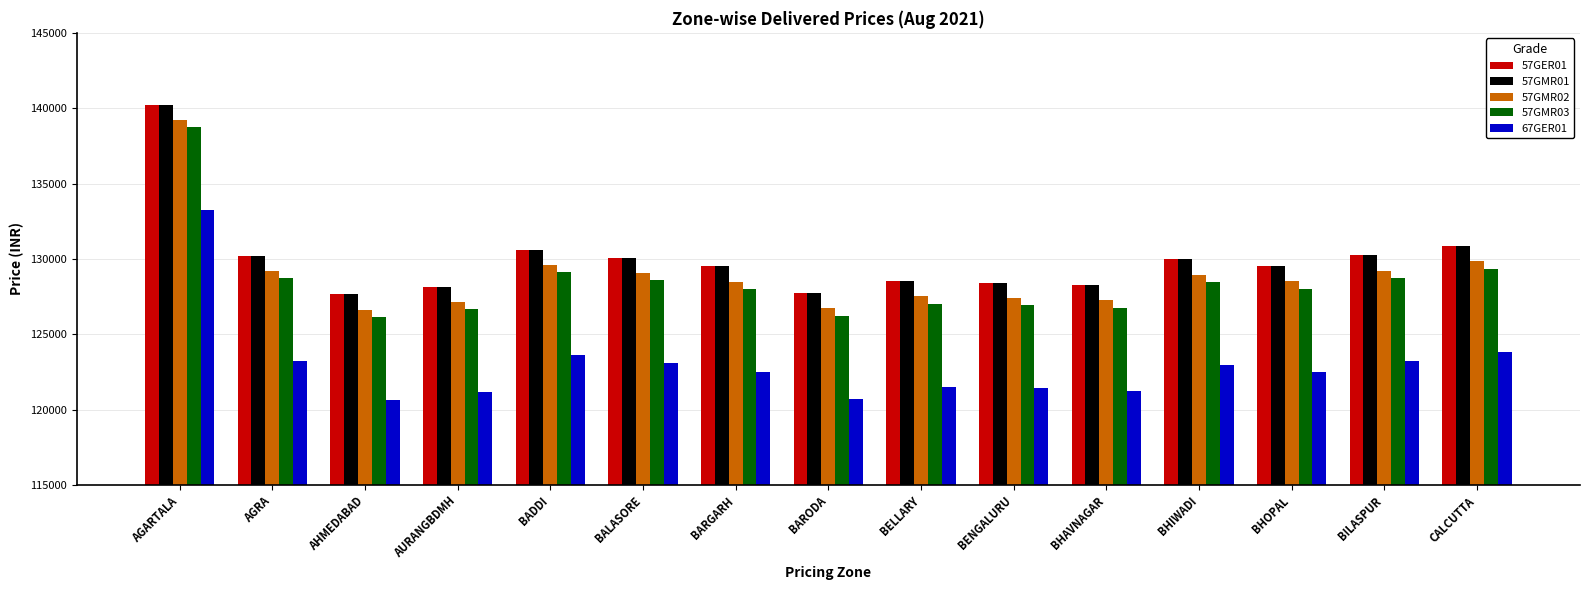

What is the difference between the 67GER01 values at BENGALURU and BHIWADI?

1537